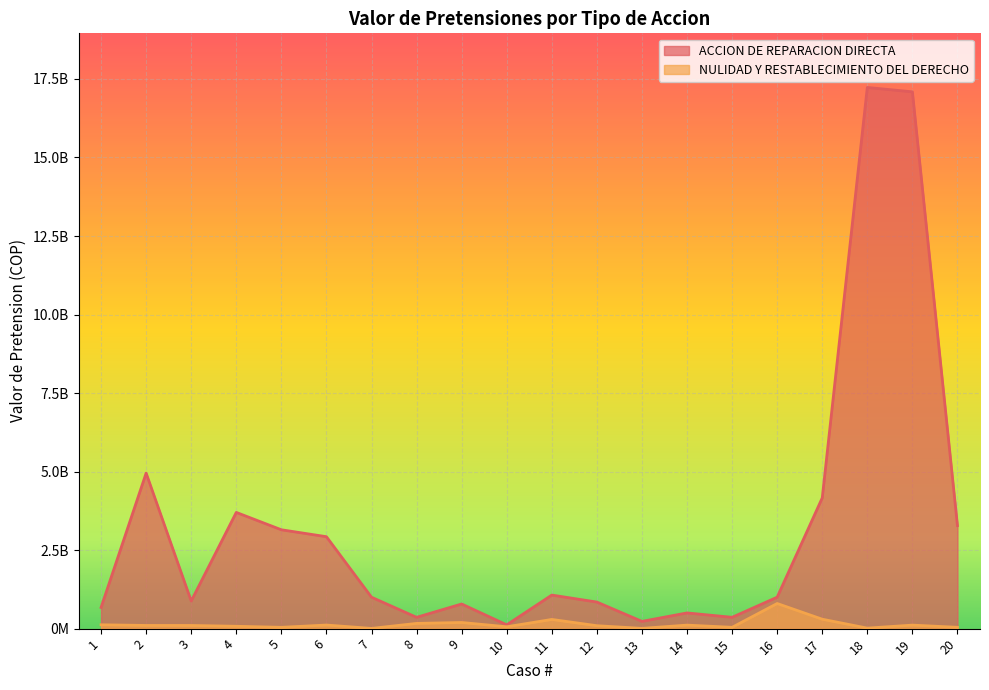

Rank the series by their average value, from lowest to highest.

NULIDAD Y RESTABLECIMIENTO DEL DERECHO, ACCION DE REPARACION DIRECTA